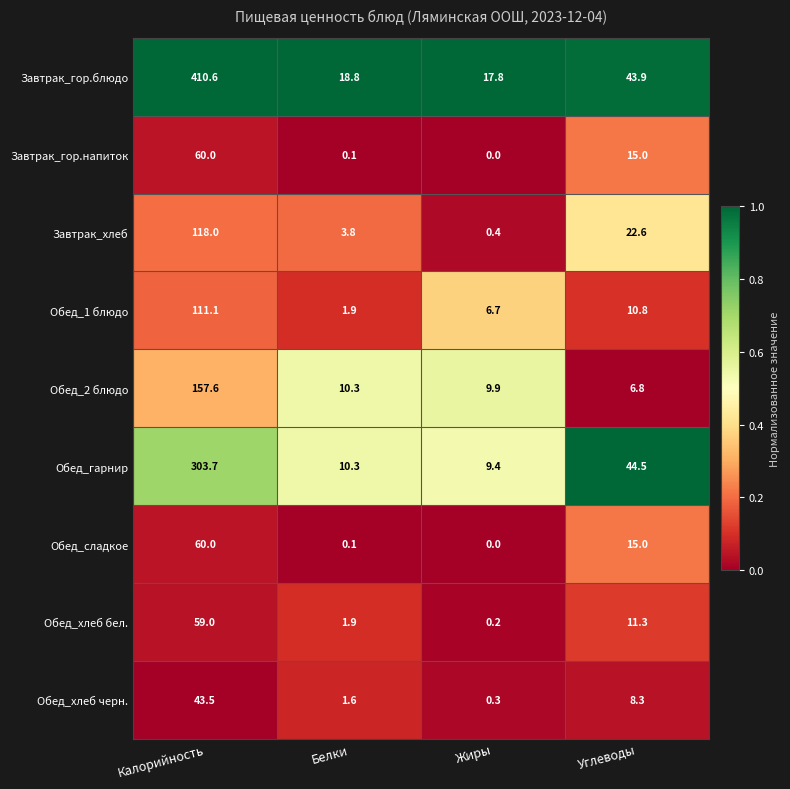

Which series changed the most between Белки and Жиры?

Обед_1 блюдо